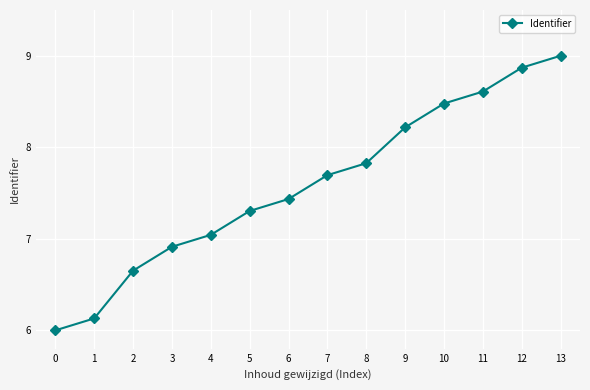

How many values are below 7?

4